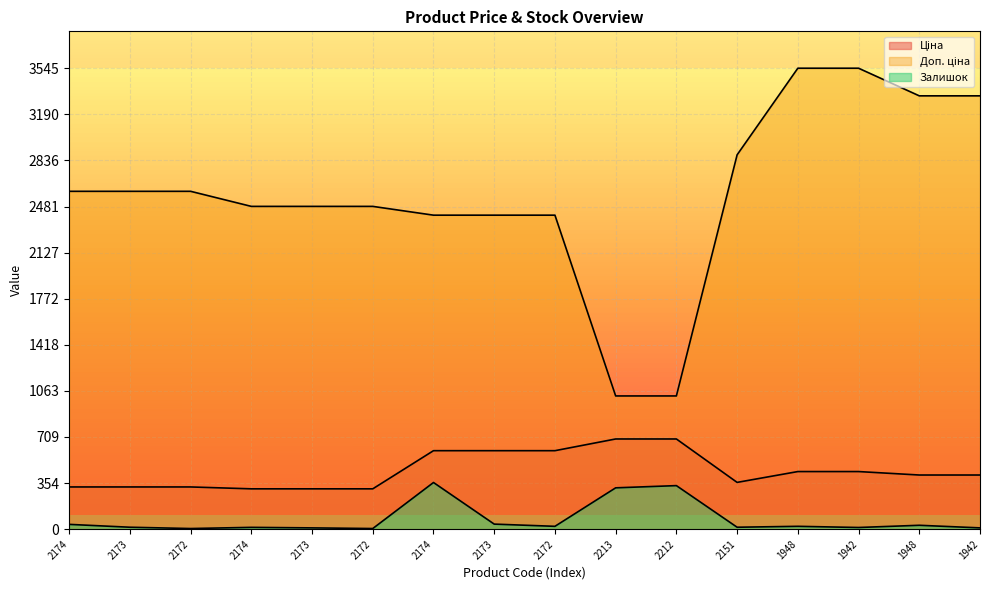

True or false: Залишок and Доп. ціна cross at least once.

False